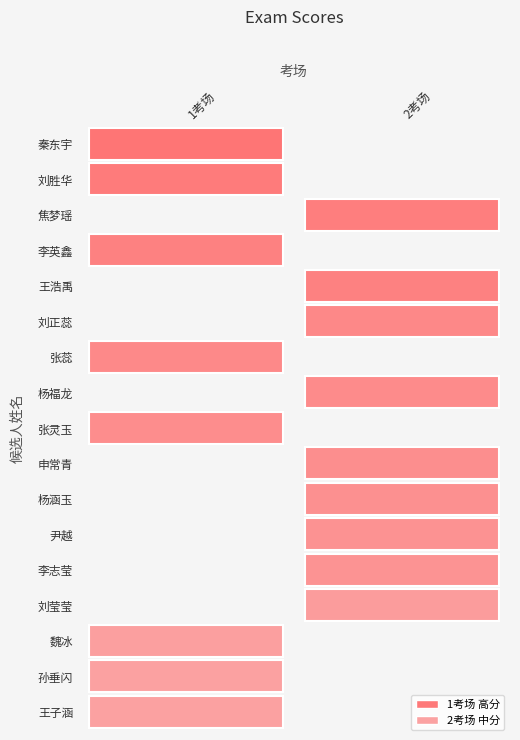

What is the difference between the 1考场 values at 刘胜华 and 王浩禹?

3.3